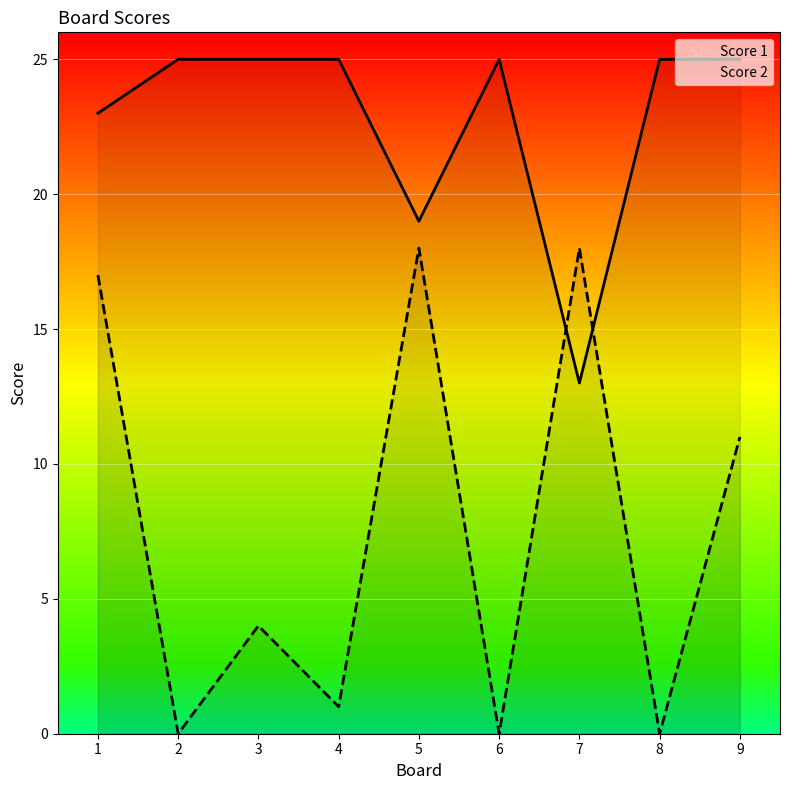

Where does the Score 2 series first go above 4?

1